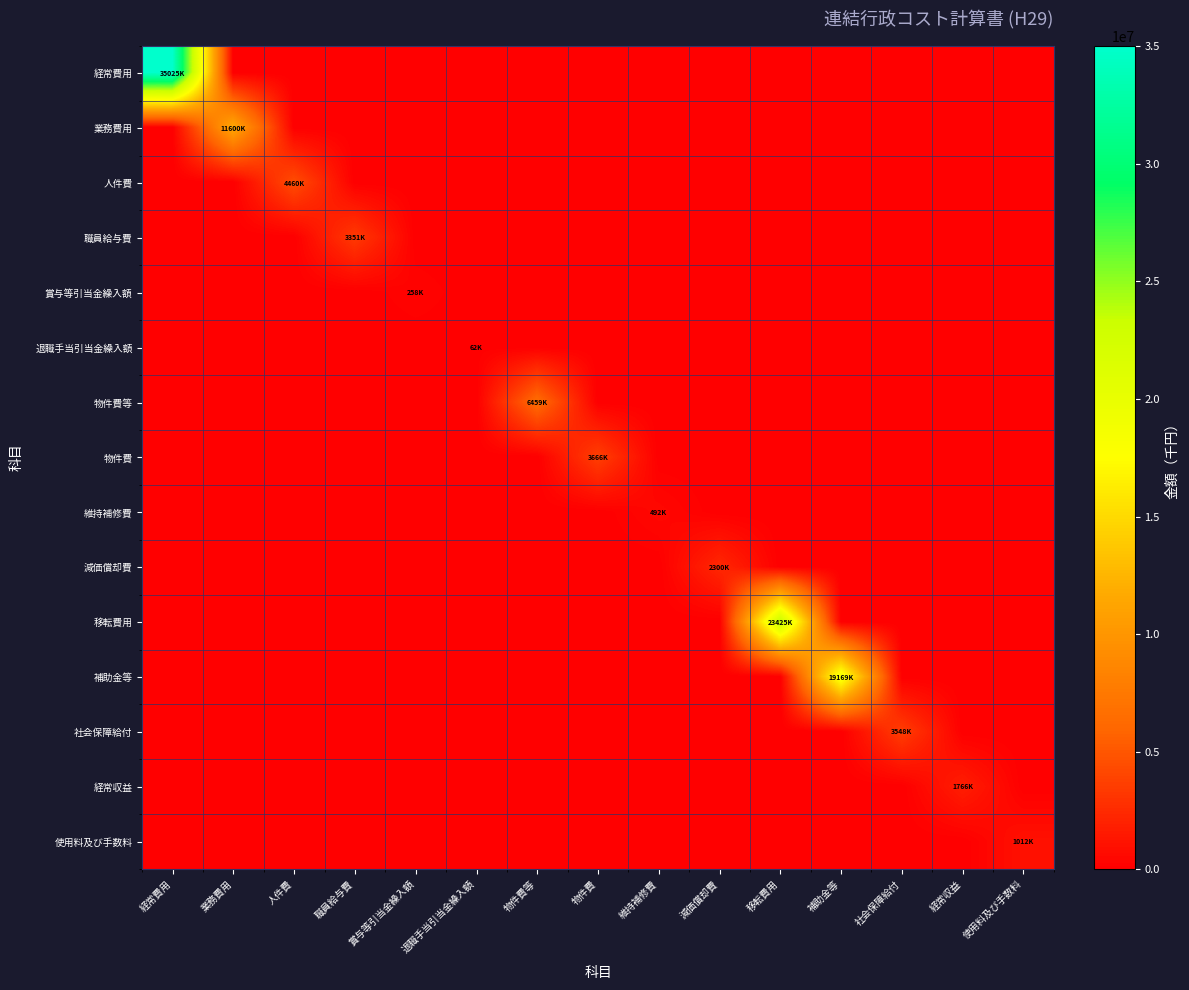

Reading left to right, what are all the values shown in this chart?

経常費用: 経常費用=35025507	業務費用=0	人件費=0	職員給与費=0	賞与等引当金繰入額=0	退職手当引当金繰入額=0	物件費等=0	物件費=0	維持補修費=0	減価償却費=0	移転費用=0	補助金等=0	社会保障給付=0	経常収益=0	使用料及び手数料=0
業務費用: 経常費用=0	業務費用=11600154	人件費=0	職員給与費=0	賞与等引当金繰入額=0	退職手当引当金繰入額=0	物件費等=0	物件費=0	維持補修費=0	減価償却費=0	移転費用=0	補助金等=0	社会保障給付=0	経常収益=0	使用料及び手数料=0
人件費: 経常費用=0	業務費用=0	人件費=4460335	職員給与費=0	賞与等引当金繰入額=0	退職手当引当金繰入額=0	物件費等=0	物件費=0	維持補修費=0	減価償却費=0	移転費用=0	補助金等=0	社会保障給付=0	経常収益=0	使用料及び手数料=0
職員給与費: 経常費用=0	業務費用=0	人件費=0	職員給与費=3351028	賞与等引当金繰入額=0	退職手当引当金繰入額=0	物件費等=0	物件費=0	維持補修費=0	減価償却費=0	移転費用=0	補助金等=0	社会保障給付=0	経常収益=0	使用料及び手数料=0
賞与等引当金繰入額: 経常費用=0	業務費用=0	人件費=0	職員給与費=0	賞与等引当金繰入額=258740	退職手当引当金繰入額=0	物件費等=0	物件費=0	維持補修費=0	減価償却費=0	移転費用=0	補助金等=0	社会保障給付=0	経常収益=0	使用料及び手数料=0
退職手当引当金繰入額: 経常費用=0	業務費用=0	人件費=0	職員給与費=0	賞与等引当金繰入額=0	退職手当引当金繰入額=62789	物件費等=0	物件費=0	維持補修費=0	減価償却費=0	移転費用=0	補助金等=0	社会保障給付=0	経常収益=0	使用料及び手数料=0
物件費等: 経常費用=0	業務費用=0	人件費=0	職員給与費=0	賞与等引当金繰入額=0	退職手当引当金繰入額=0	物件費等=6459164	物件費=0	維持補修費=0	減価償却費=0	移転費用=0	補助金等=0	社会保障給付=0	経常収益=0	使用料及び手数料=0
物件費: 経常費用=0	業務費用=0	人件費=0	職員給与費=0	賞与等引当金繰入額=0	退職手当引当金繰入額=0	物件費等=0	物件費=3666038	維持補修費=0	減価償却費=0	移転費用=0	補助金等=0	社会保障給付=0	経常収益=0	使用料及び手数料=0
維持補修費: 経常費用=0	業務費用=0	人件費=0	職員給与費=0	賞与等引当金繰入額=0	退職手当引当金繰入額=0	物件費等=0	物件費=0	維持補修費=492222	減価償却費=0	移転費用=0	補助金等=0	社会保障給付=0	経常収益=0	使用料及び手数料=0
減価償却費: 経常費用=0	業務費用=0	人件費=0	職員給与費=0	賞与等引当金繰入額=0	退職手当引当金繰入額=0	物件費等=0	物件費=0	維持補修費=0	減価償却費=2300904	移転費用=0	補助金等=0	社会保障給付=0	経常収益=0	使用料及び手数料=0
移転費用: 経常費用=0	業務費用=0	人件費=0	職員給与費=0	賞与等引当金繰入額=0	退職手当引当金繰入額=0	物件費等=0	物件費=0	維持補修費=0	減価償却費=0	移転費用=23425353	補助金等=0	社会保障給付=0	経常収益=0	使用料及び手数料=0
補助金等: 経常費用=0	業務費用=0	人件費=0	職員給与費=0	賞与等引当金繰入額=0	退職手当引当金繰入額=0	物件費等=0	物件費=0	維持補修費=0	減価償却費=0	移転費用=0	補助金等=19169853	社会保障給付=0	経常収益=0	使用料及び手数料=0
社会保障給付: 経常費用=0	業務費用=0	人件費=0	職員給与費=0	賞与等引当金繰入額=0	退職手当引当金繰入額=0	物件費等=0	物件費=0	維持補修費=0	減価償却費=0	移転費用=0	補助金等=0	社会保障給付=3548175	経常収益=0	使用料及び手数料=0
経常収益: 経常費用=0	業務費用=0	人件費=0	職員給与費=0	賞与等引当金繰入額=0	退職手当引当金繰入額=0	物件費等=0	物件費=0	維持補修費=0	減価償却費=0	移転費用=0	補助金等=0	社会保障給付=0	経常収益=1766325	使用料及び手数料=0
使用料及び手数料: 経常費用=0	業務費用=0	人件費=0	職員給与費=0	賞与等引当金繰入額=0	退職手当引当金繰入額=0	物件費等=0	物件費=0	維持補修費=0	減価償却費=0	移転費用=0	補助金等=0	社会保障給付=0	経常収益=0	使用料及び手数料=1012095